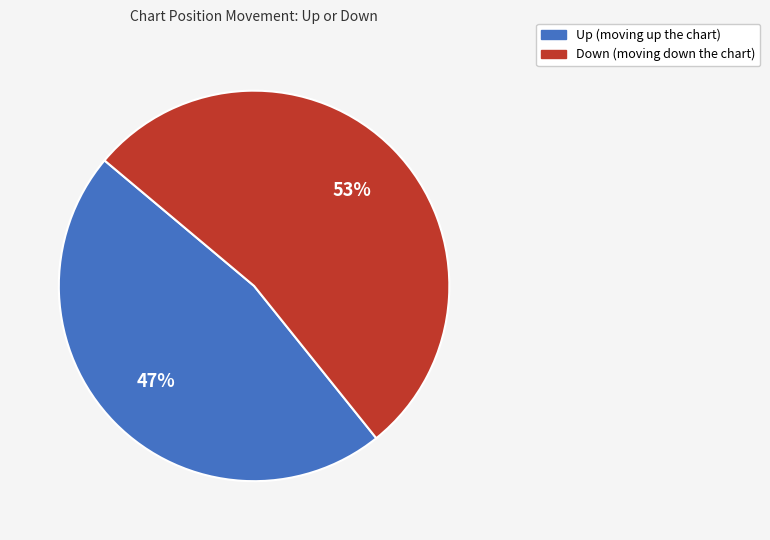

To the nearest percent, what is the difference between the largest and smallest slice percentages?

6%